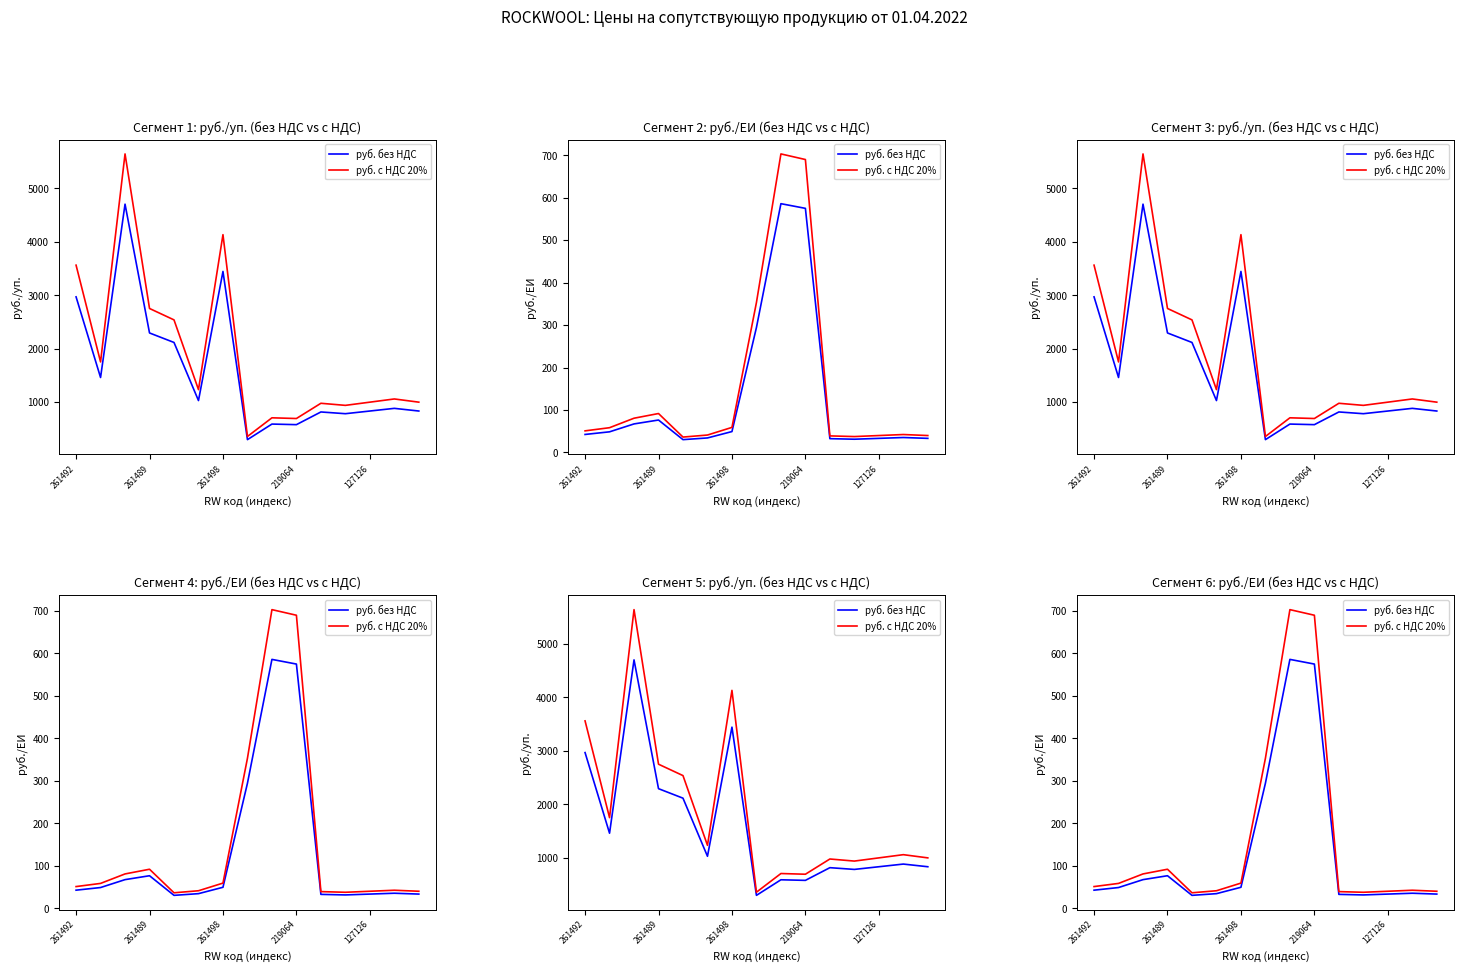

What are all the series names shown in the legend?

руб. без НДС, руб. с НДС 20%